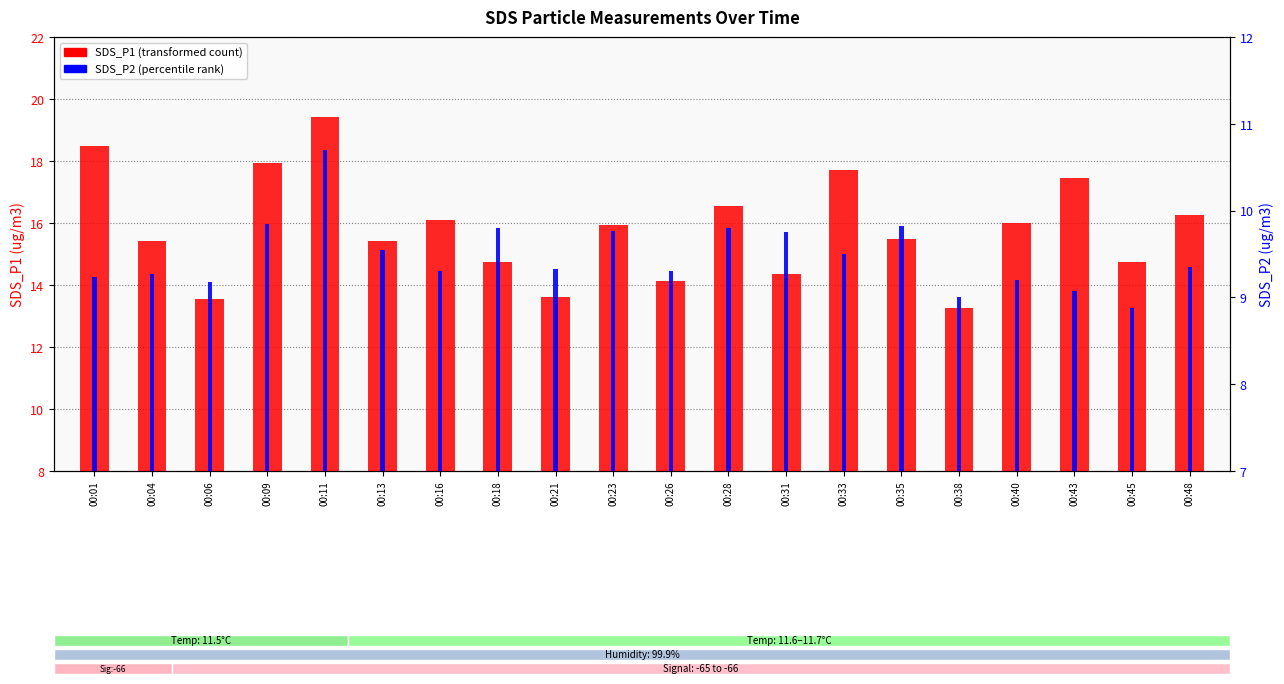

The SDS_P2 (percentile rank) series shows 2.8 at 00:06. True or false?

False